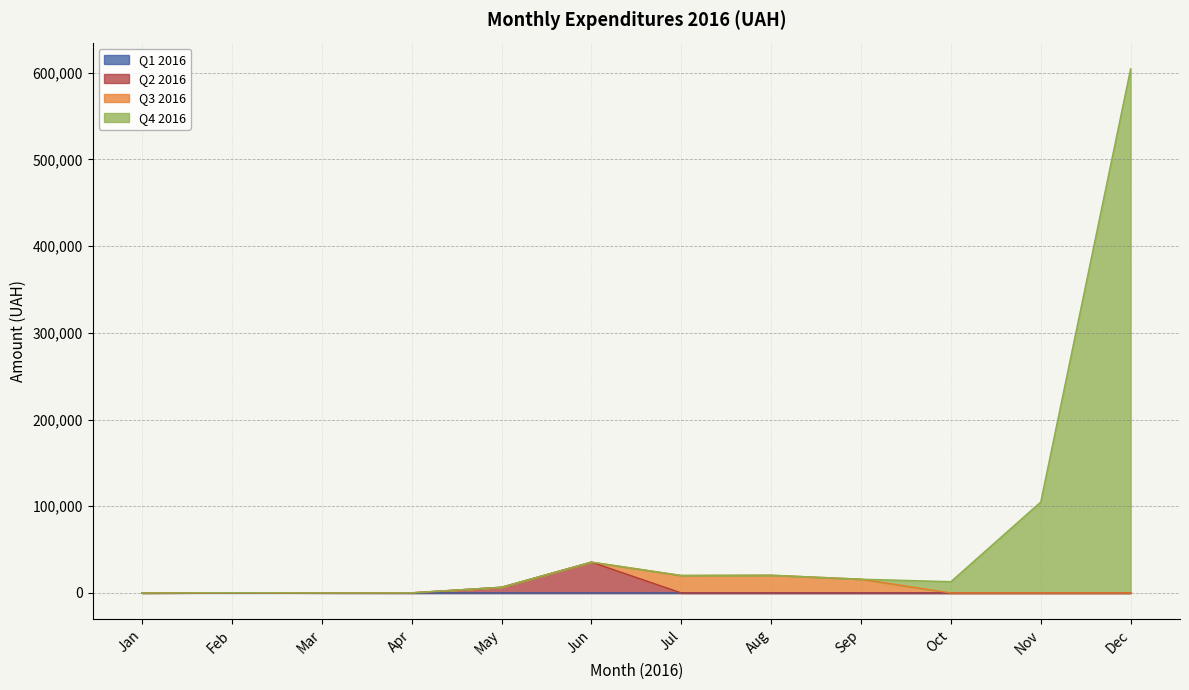

Does the chart have visible grid lines?

Yes